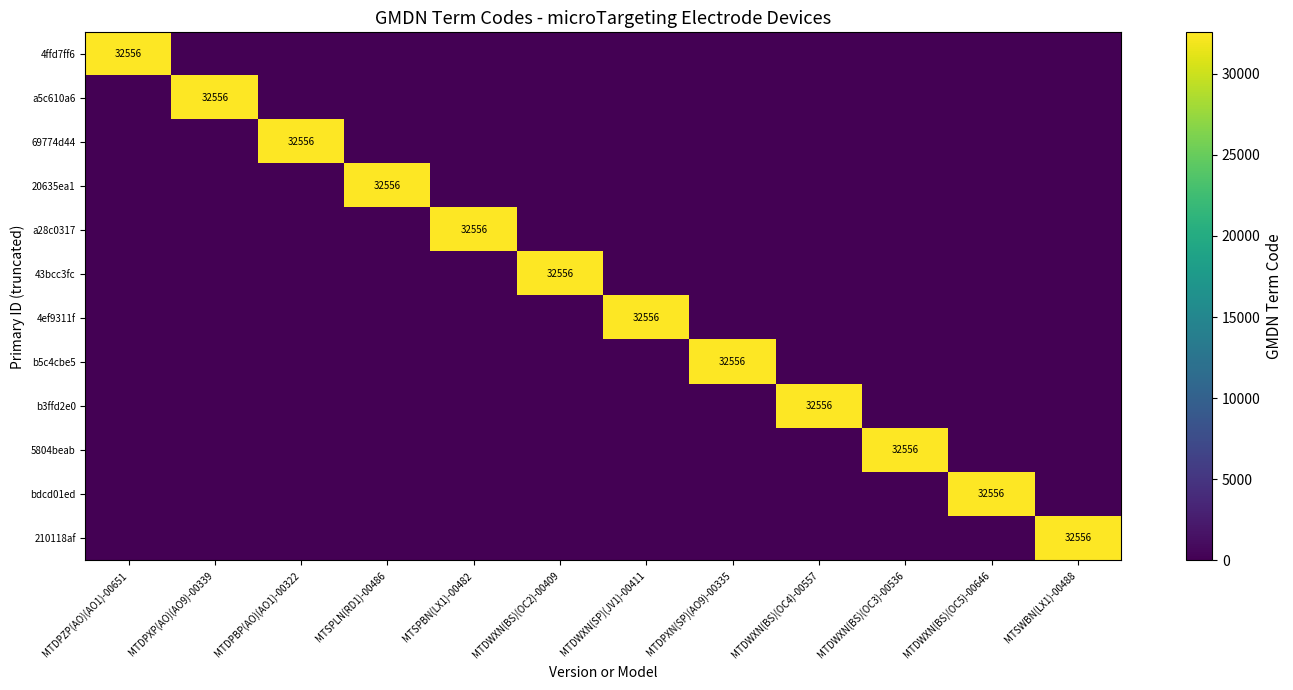

Rank the series by their maximum value, from lowest to highest.

4ffd7ff6, a5c610a6, 69774d44, 20635ea1, a28c0317, 43bcc3fc, 4ef9311f, b5c4cbe5, b3ffd2e0, 5804beab, bdcd01ed, 210118af